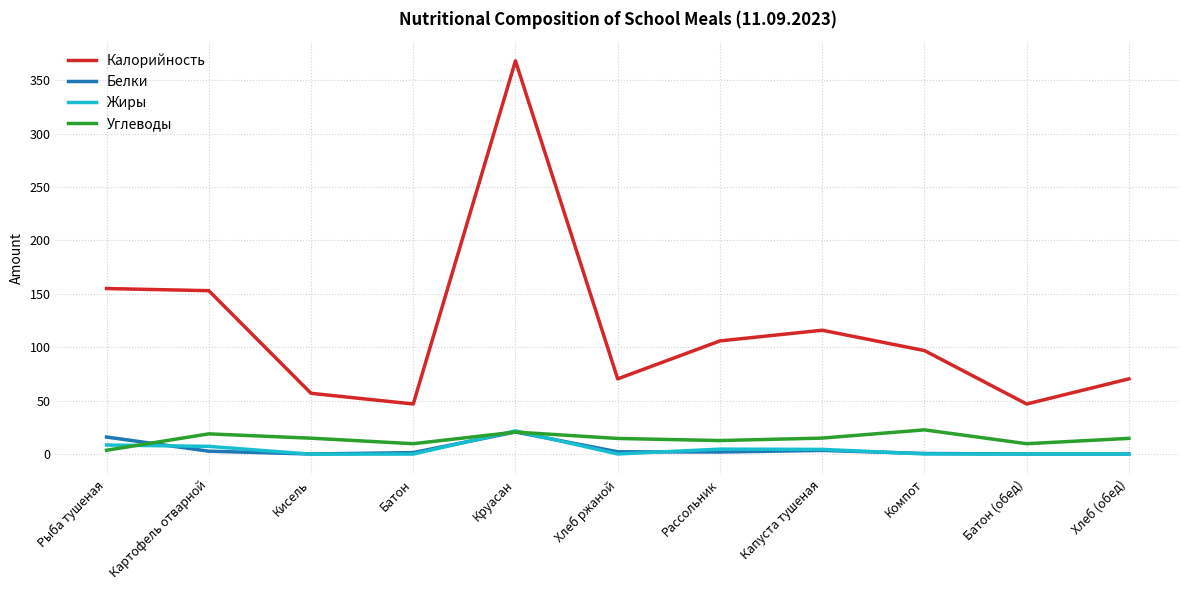

Is the value of Углеводы at Рассольник greater than the value of Жиры at Круасан?

No